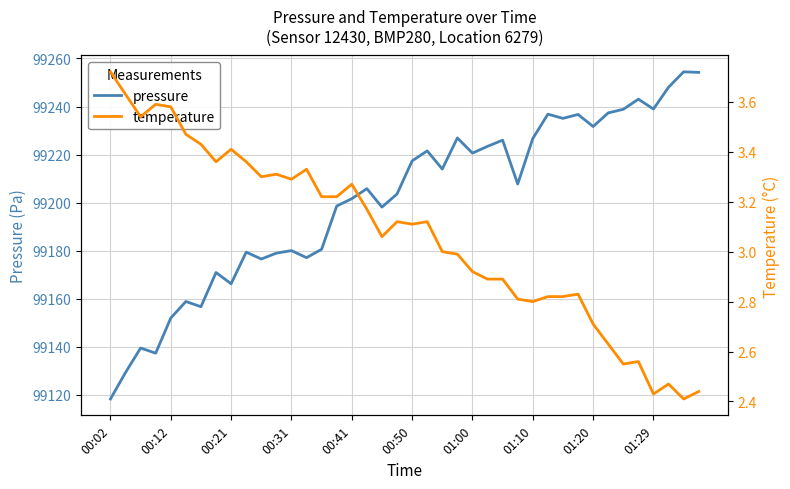

Which series has the largest range (max minus min)?

pressure